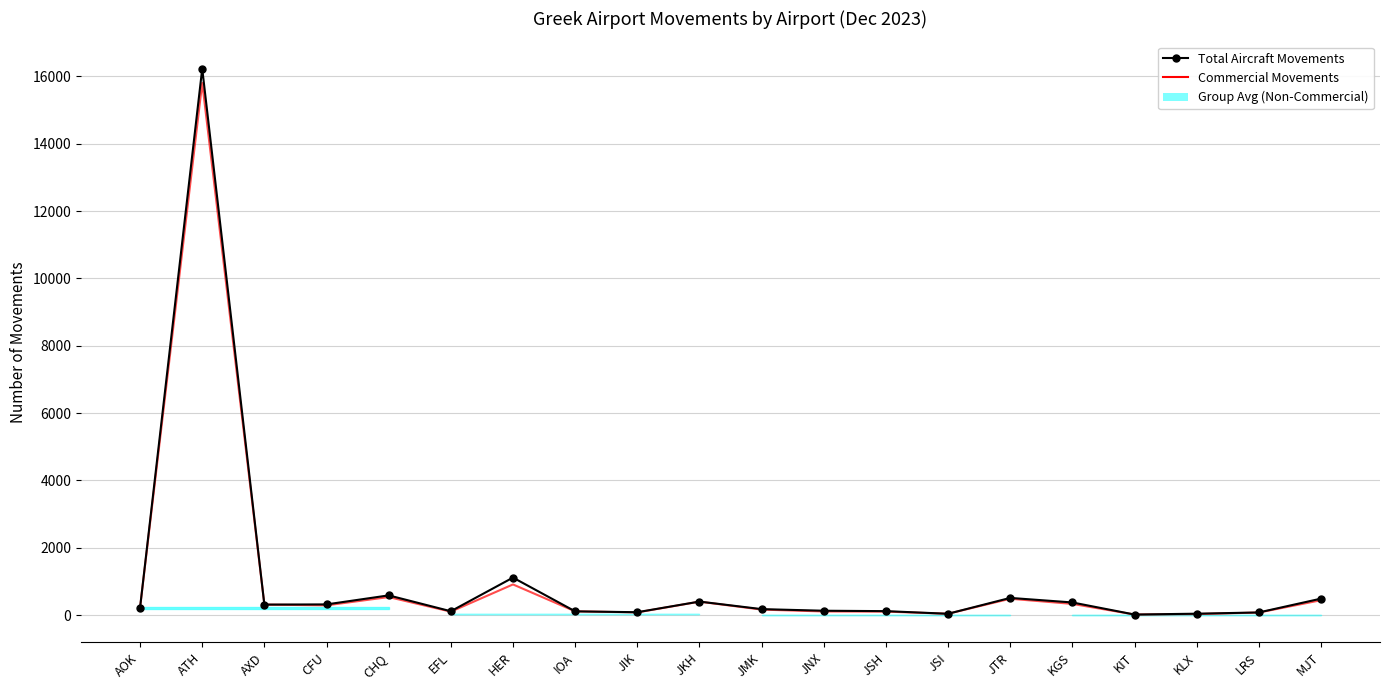

Which has a higher value, ATH or LRS?

ATH